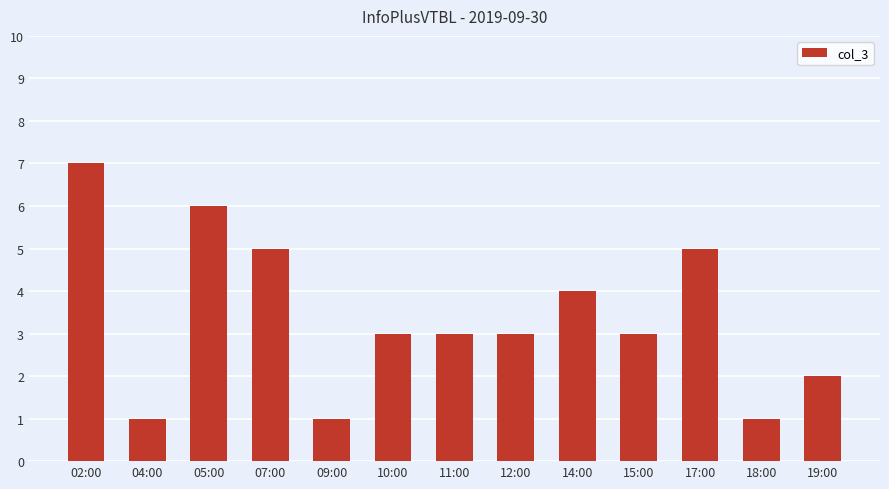

What is the ratio of the value at 17:00 to the value at 15:00?

1.7